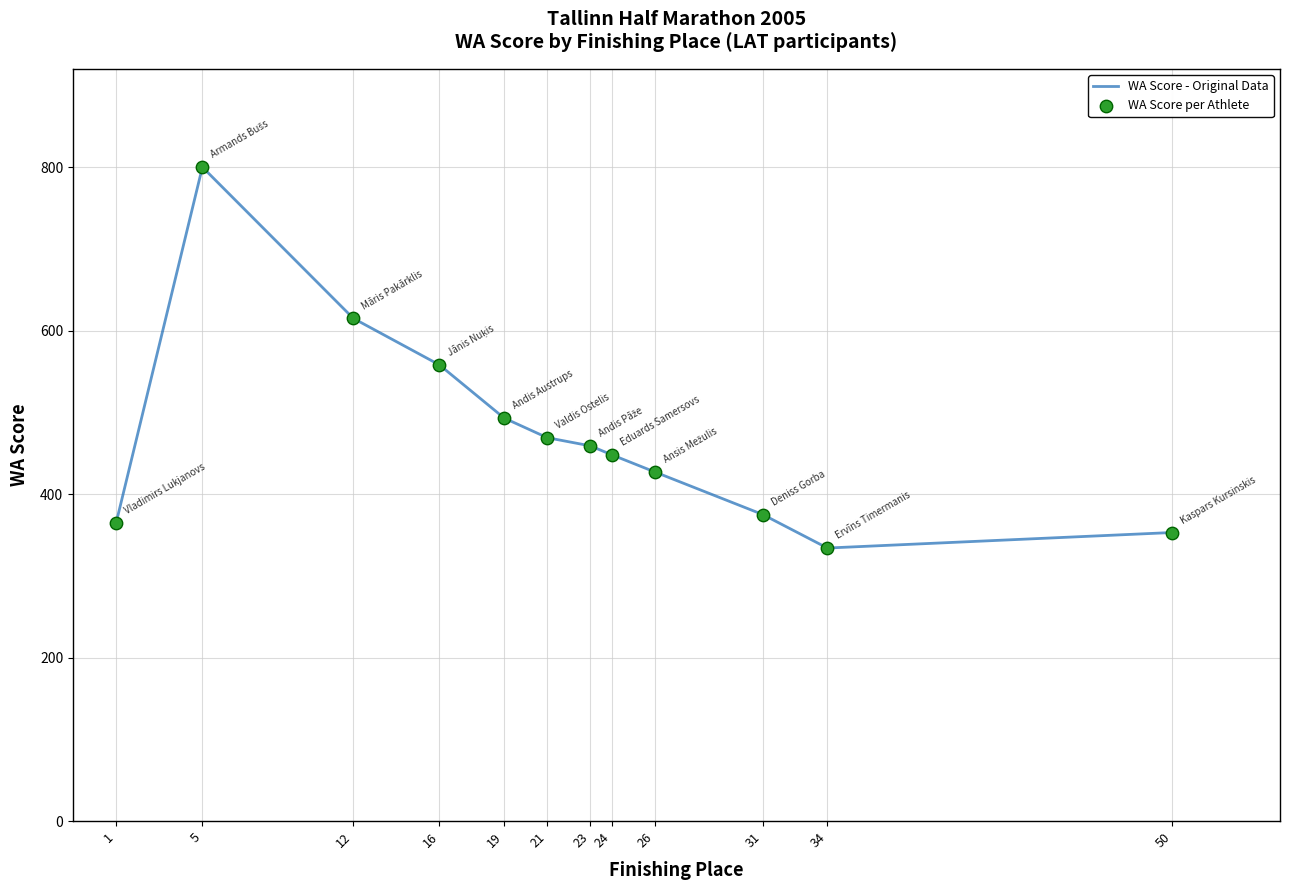

Read the value at 23.

459